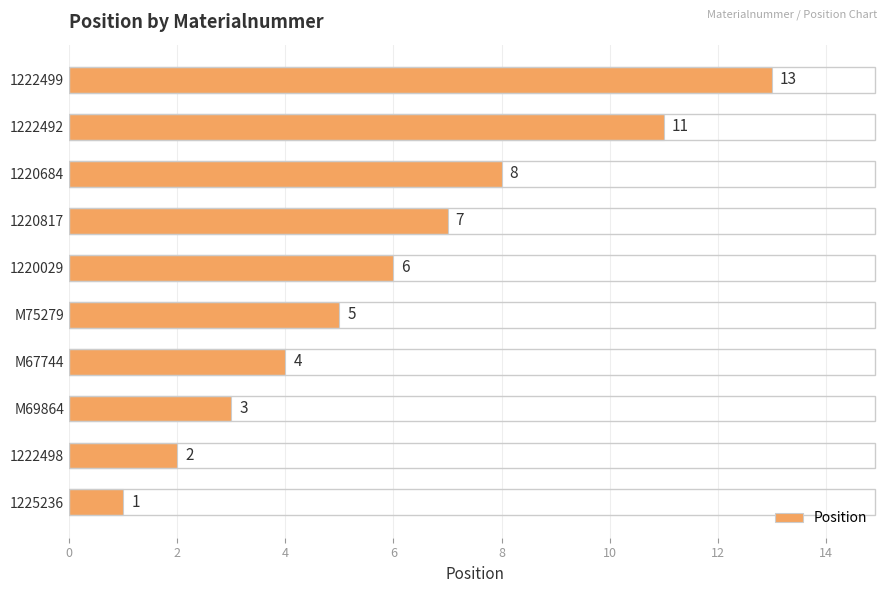

How many data points are less than 6?

5